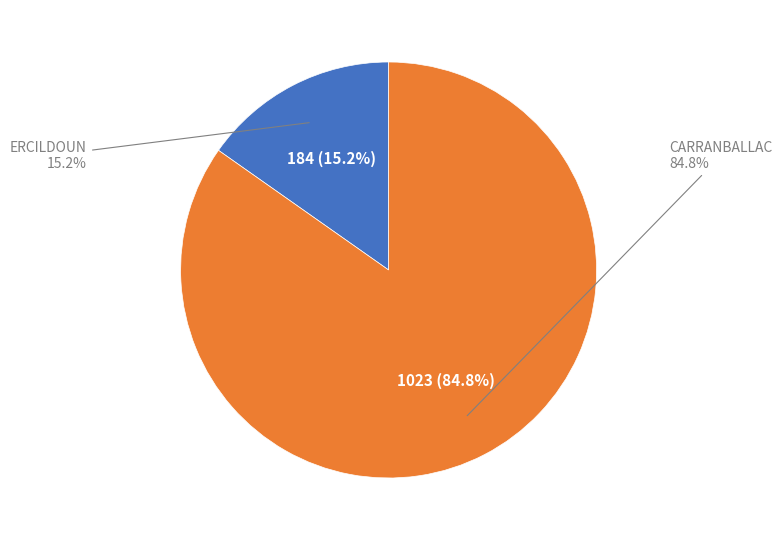

Which category has the biggest portion of the pie?

CARRANBALLAC